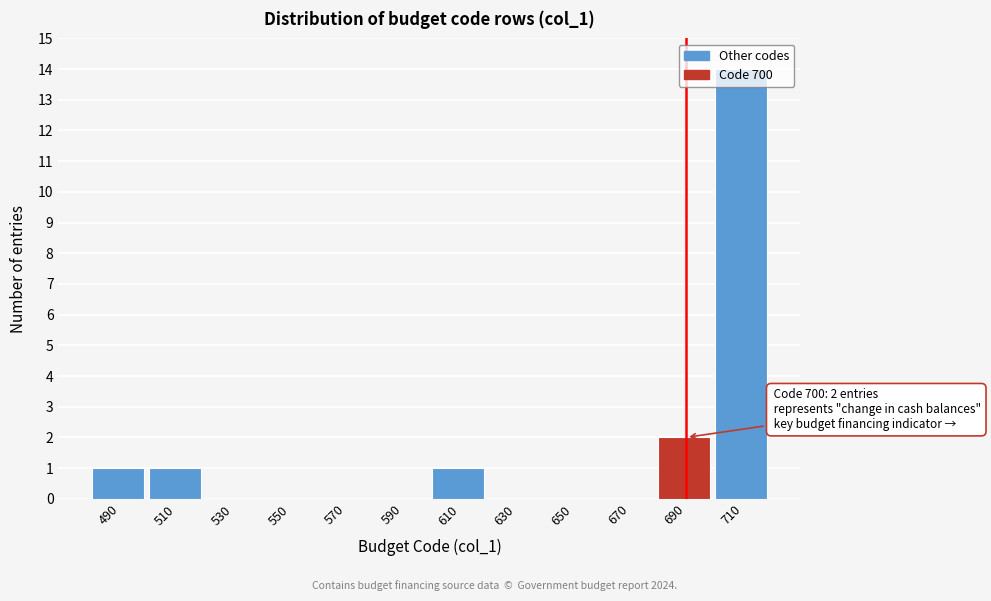

What is the sum of all values?

19